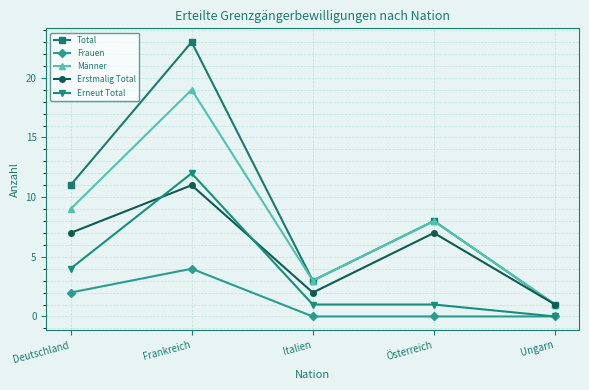

True or false: Männer has a value of 9 at Deutschland.

True